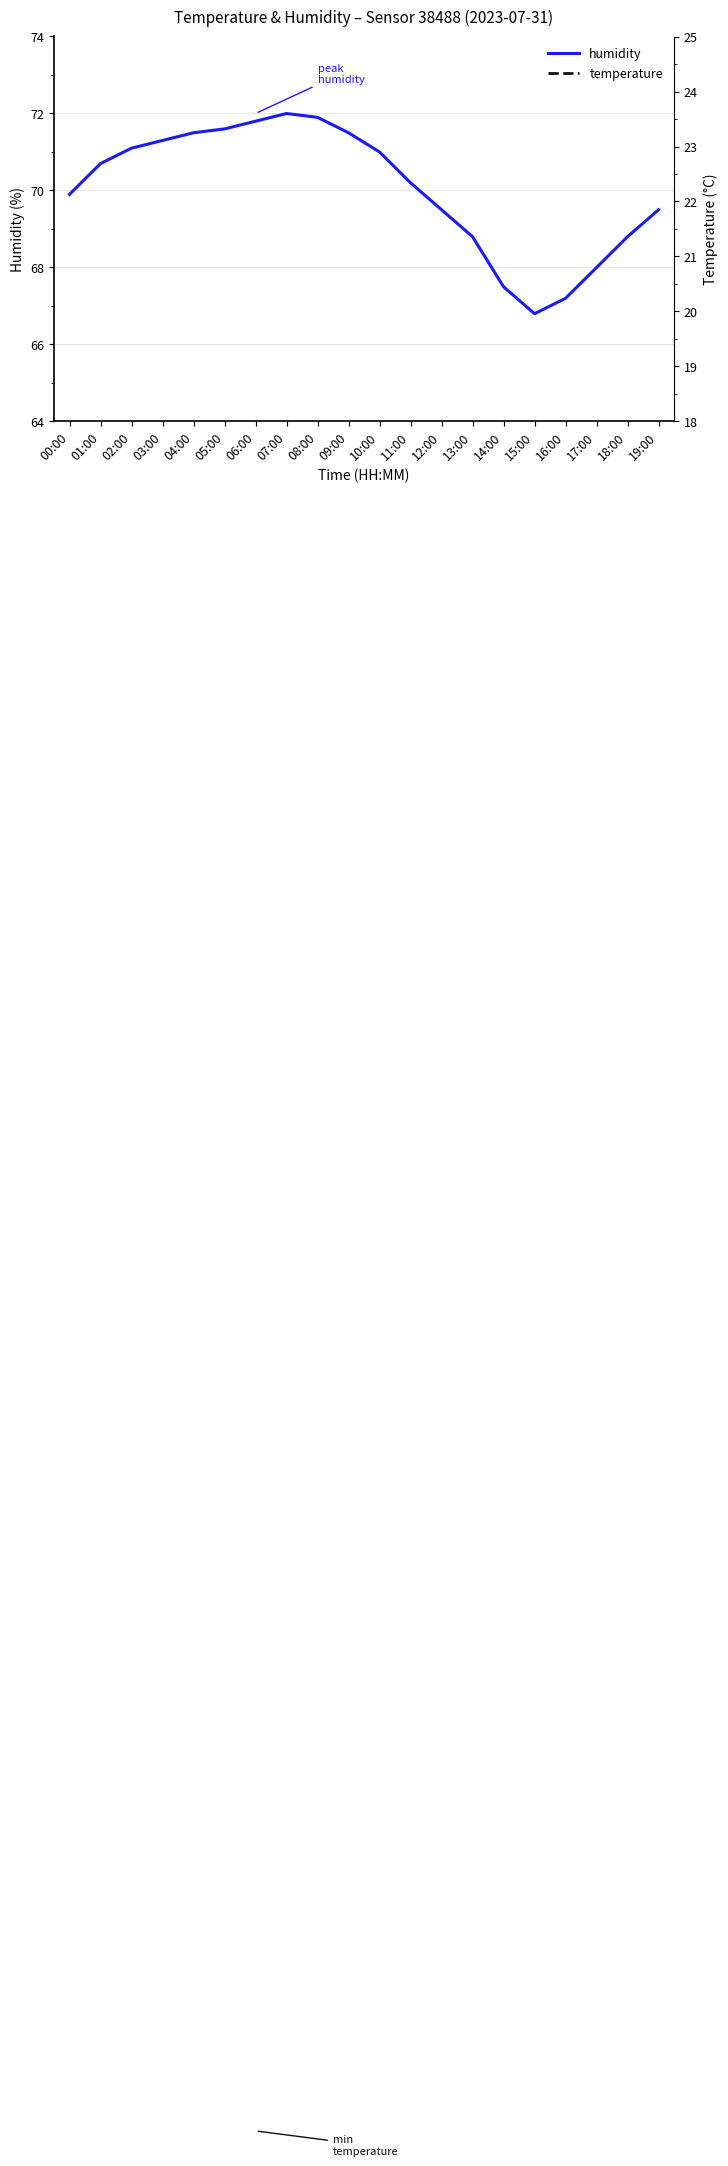

Between 11:00 and 02:00, which is larger?

02:00